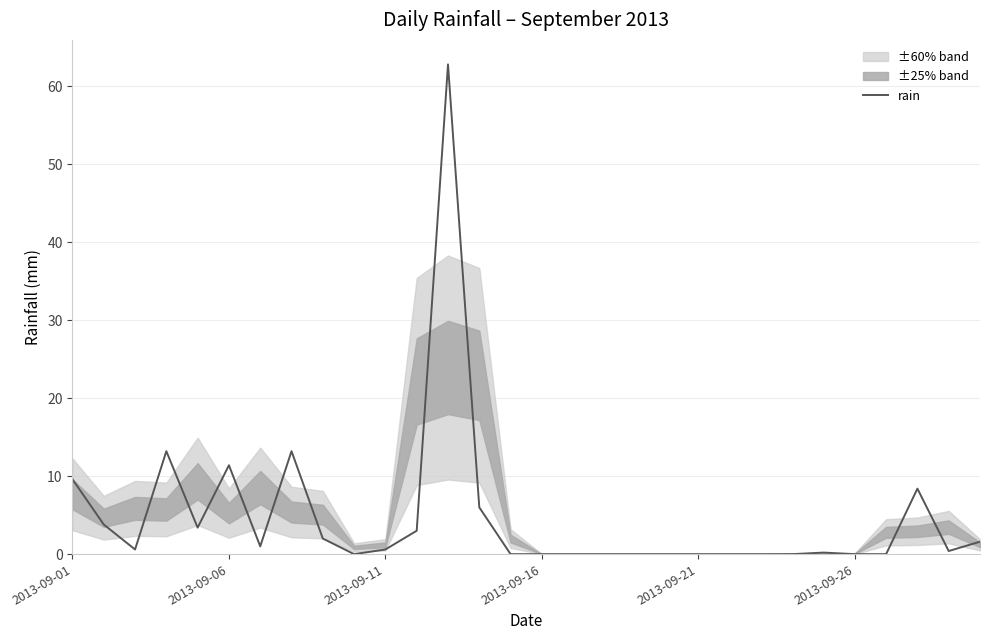

Reading left to right, transcribe all the data shown in this chart.

9.6	3.8	0.6	13.2	3.4	11.4	1.0	13.2	2.0	0.0	0.6	3.0	62.8	6.0	0.0	0.0	0.0	0.0	0.0	0.0	0.0	0.0	0.0	0.0	0.2	0.0	0.0	8.4	0.4	1.6